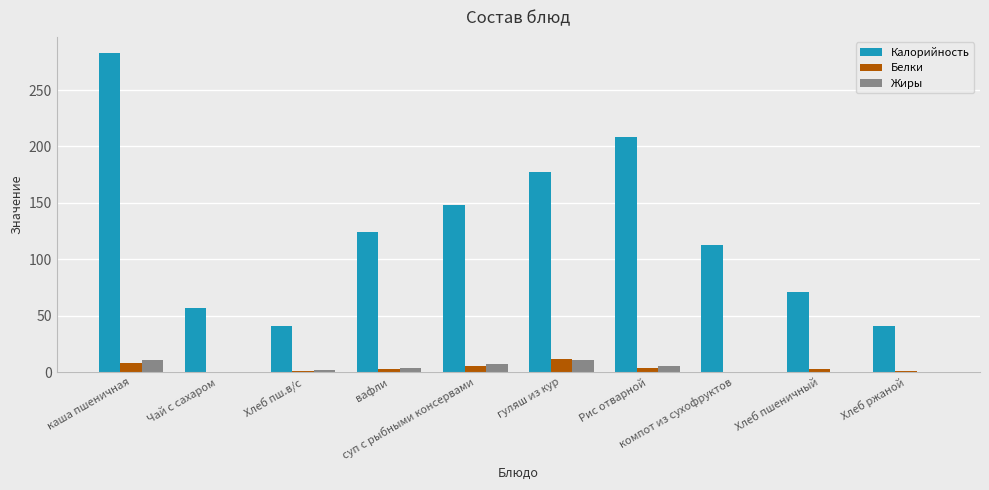

What is the highest value of the Жиры series?

11.0